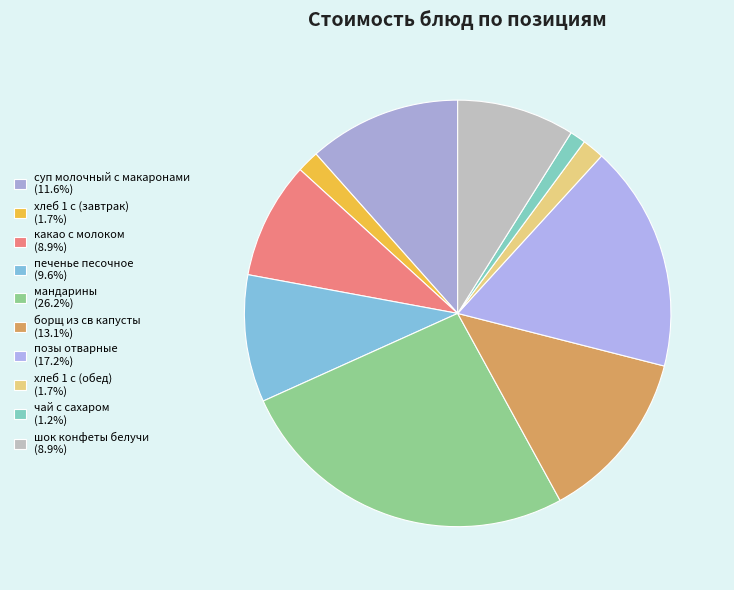

How many slices are in this pie chart?

10